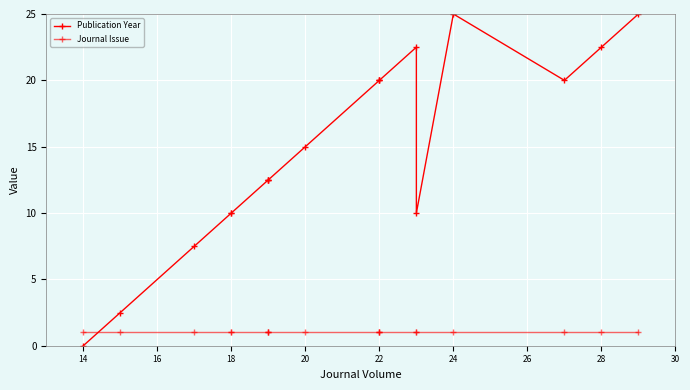

Reading left to right, transcribe all the data shown in this chart.

Publication Year: 0.0	2.5	7.5	10.0	10.0	12.5	12.5	12.5	15.0	20.0	20.0	20.0	22.5	10.0	25.0	20.0	22.5	25.0
Journal Issue: 1.0	1.0	1.0	1.0	1.0	1.0	1.0	1.0	1.0	1.0	1.0	1.0	1.0	1.0	1.0	1.0	1.0	1.0